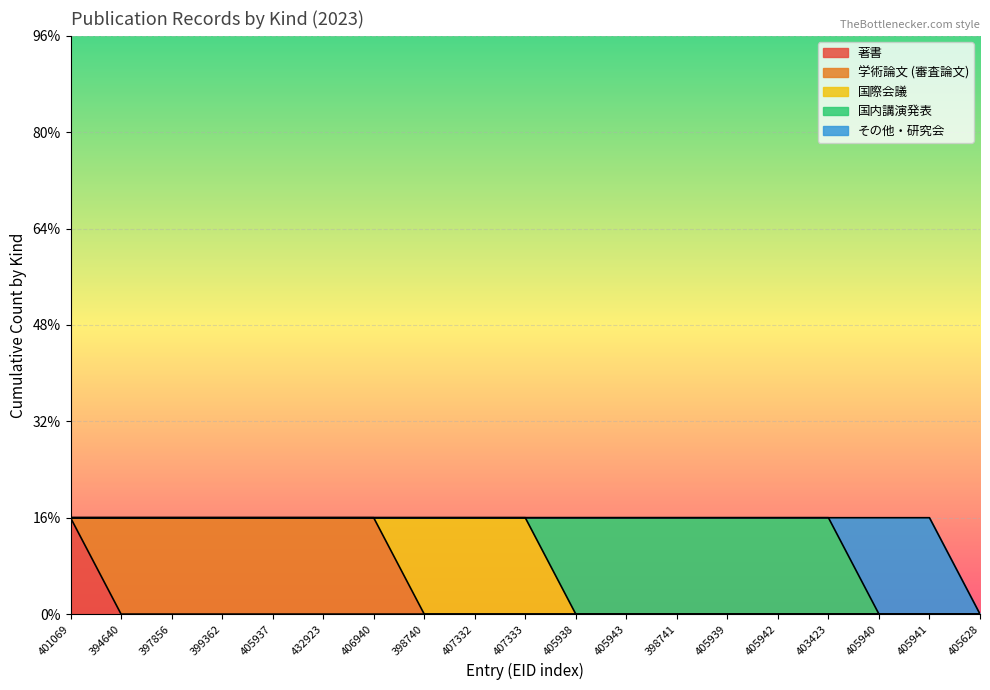

What position from the right is 407333?

10